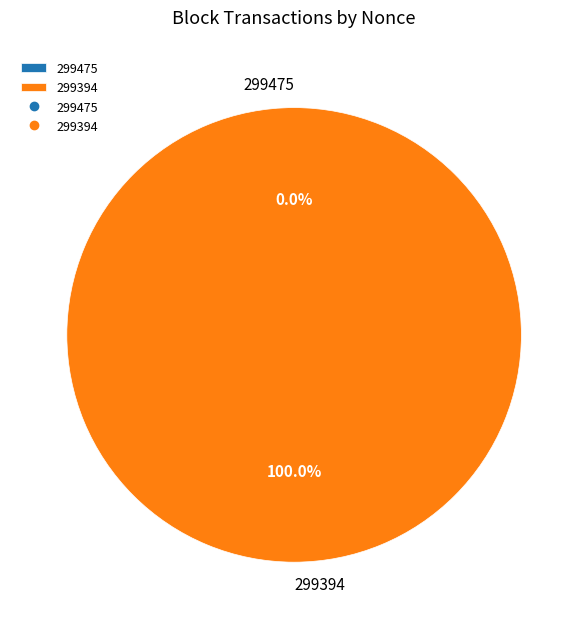

Count the number of slices in the pie.

2